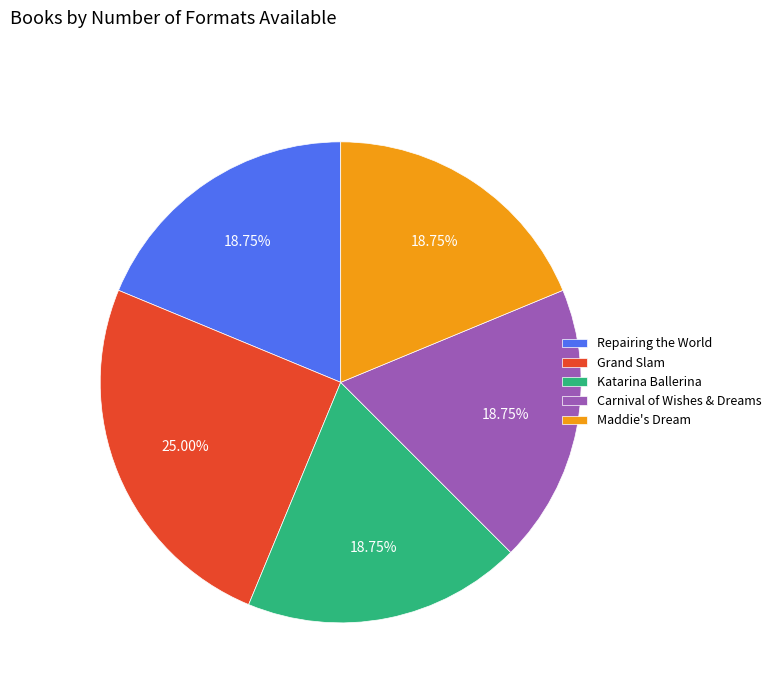

How many slices are in this pie chart?

5